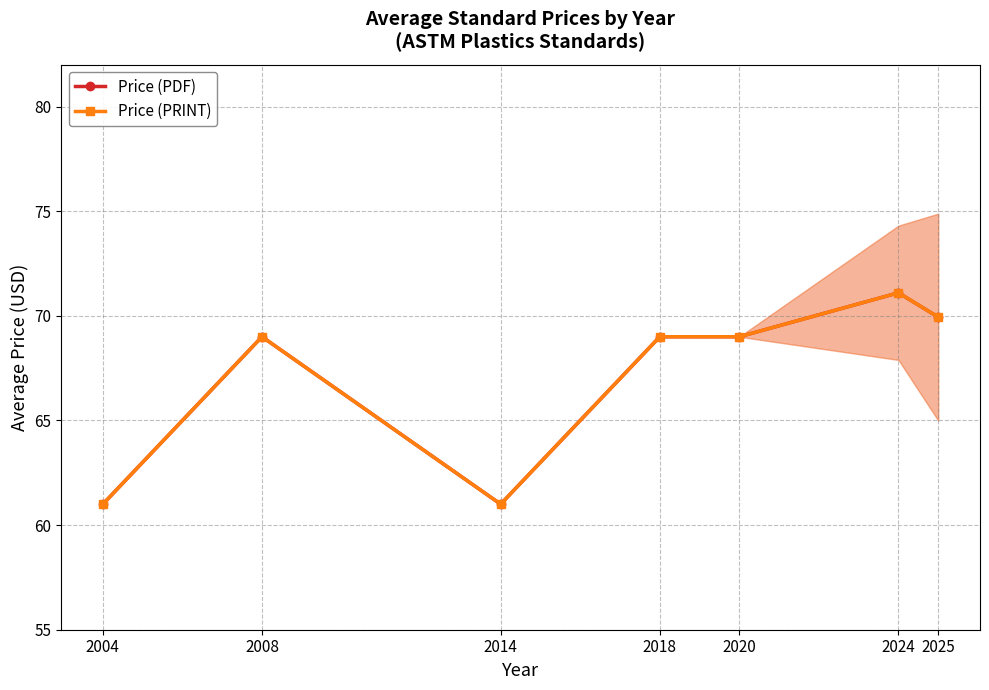

What is the value of the Price (PDF) point at the 1st from the left?

61.0